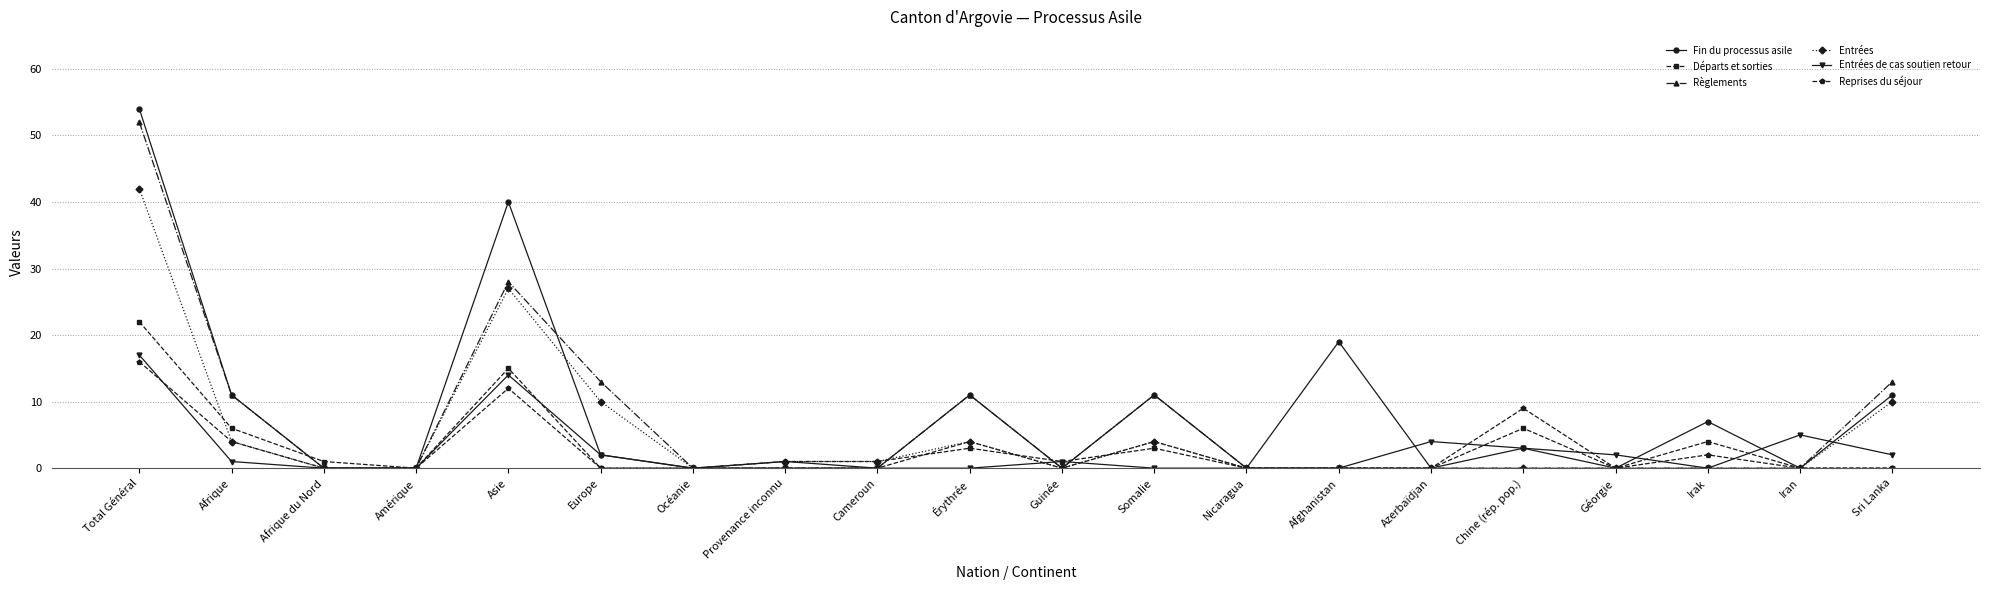

At which category does the chart reach its peak across all series?

Total Général